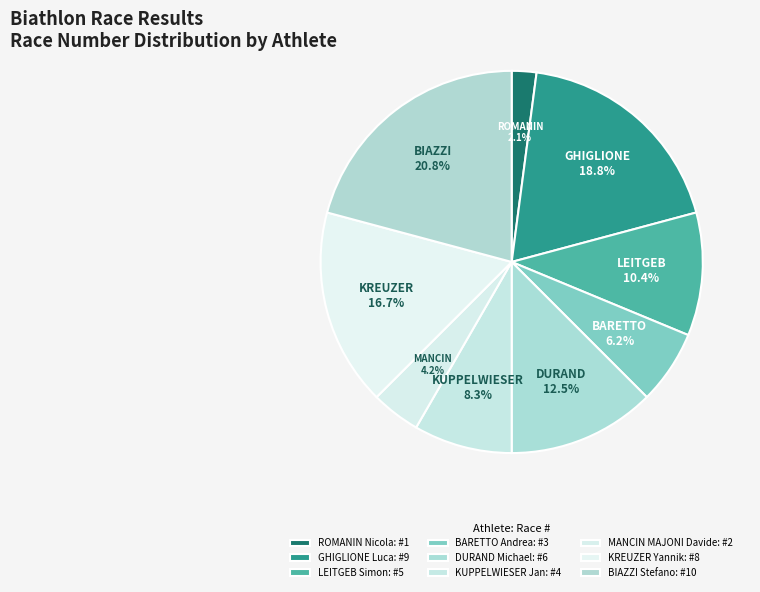

What is the largest slice in the pie chart?

BIAZZI Stefano